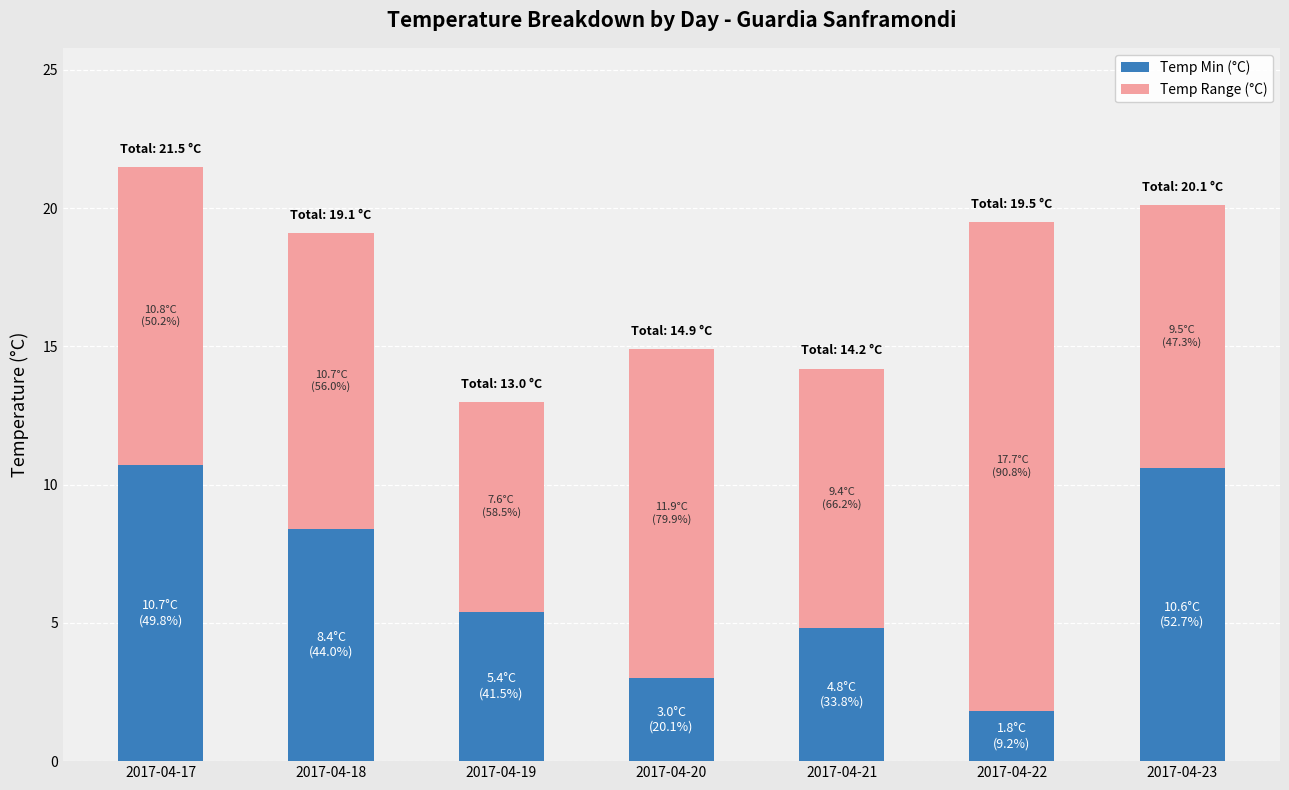

Are the bars grouped side by side (vs. stacked)?

No